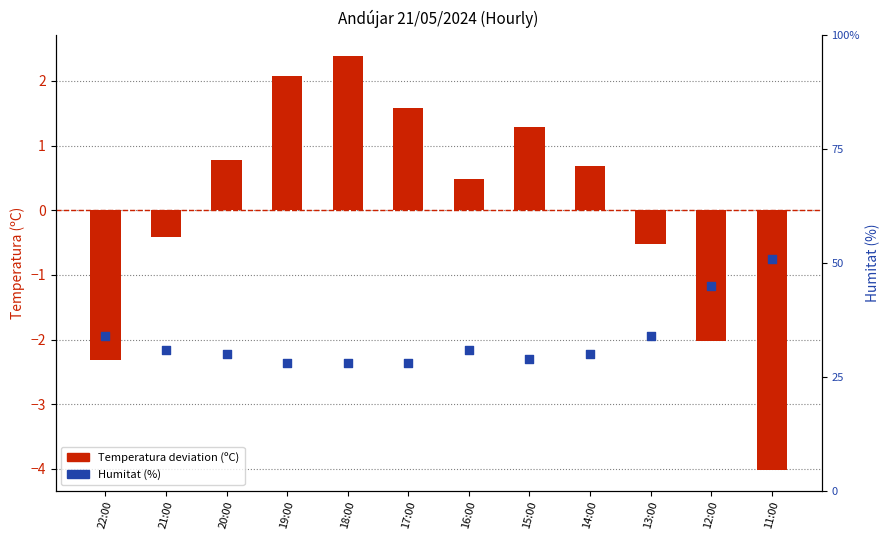

Is the value of Humitat (%) at 22:00 greater than the value of Temperatura deviation (ºC) at 19:00?

Yes